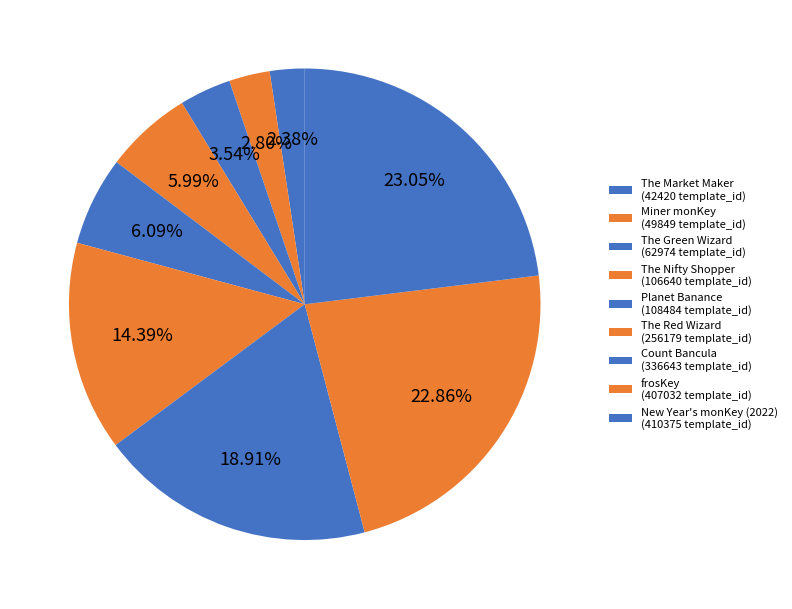

What percentage is the Planet Banance slice, to the nearest percent?

6%